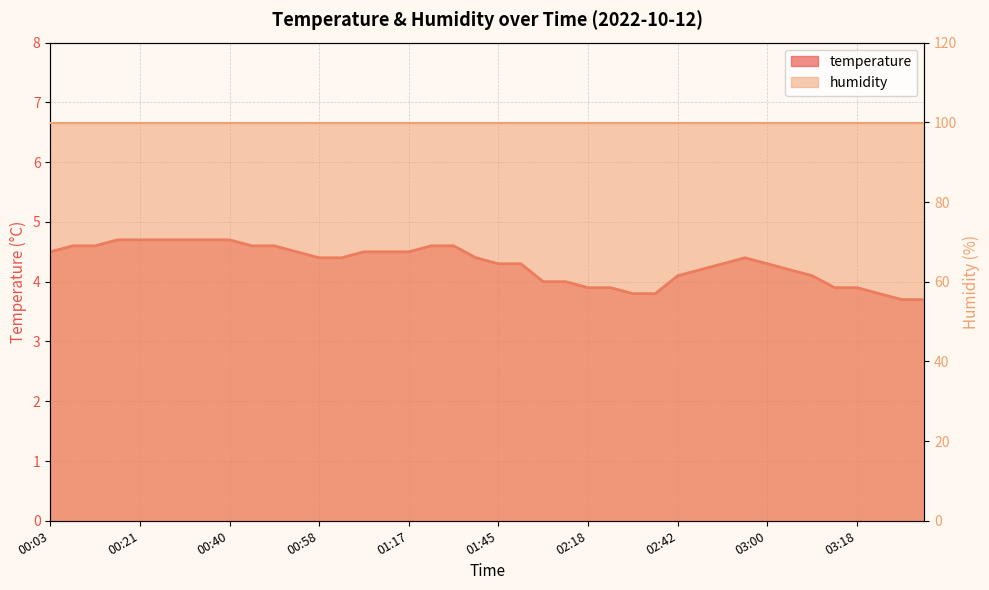

Rank the categories by value from lowest to highest.

03:27, 03:31, 02:27, 02:32, 03:22, 02:18, 02:23, 03:13, 03:18, 02:09, 02:14, 02:42, 03:09, 02:46, 03:04, 01:45, 01:49, 02:51, 03:00, 00:58, 01:03, 01:40, 02:55, 00:03, 00:53, 01:07, 01:12, 01:17, 00:08, 00:12, 00:44, 00:49, 01:21, 01:31, 00:17, 00:21, 00:26, 00:30, 00:35, 00:40